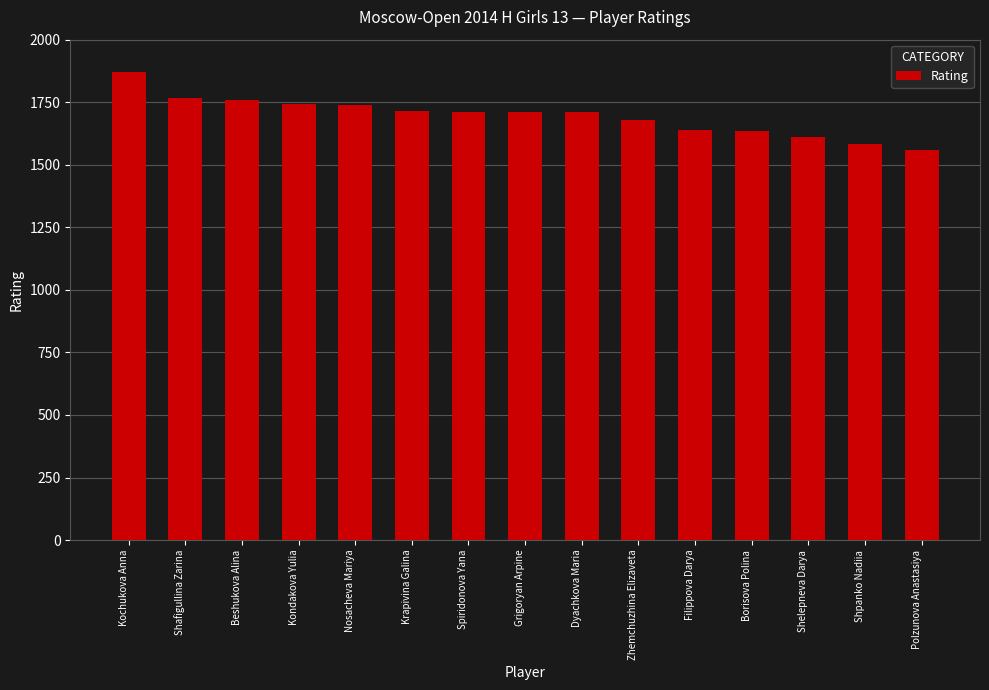

The value at Shafigullina Zarina is 1765. True or false?

True